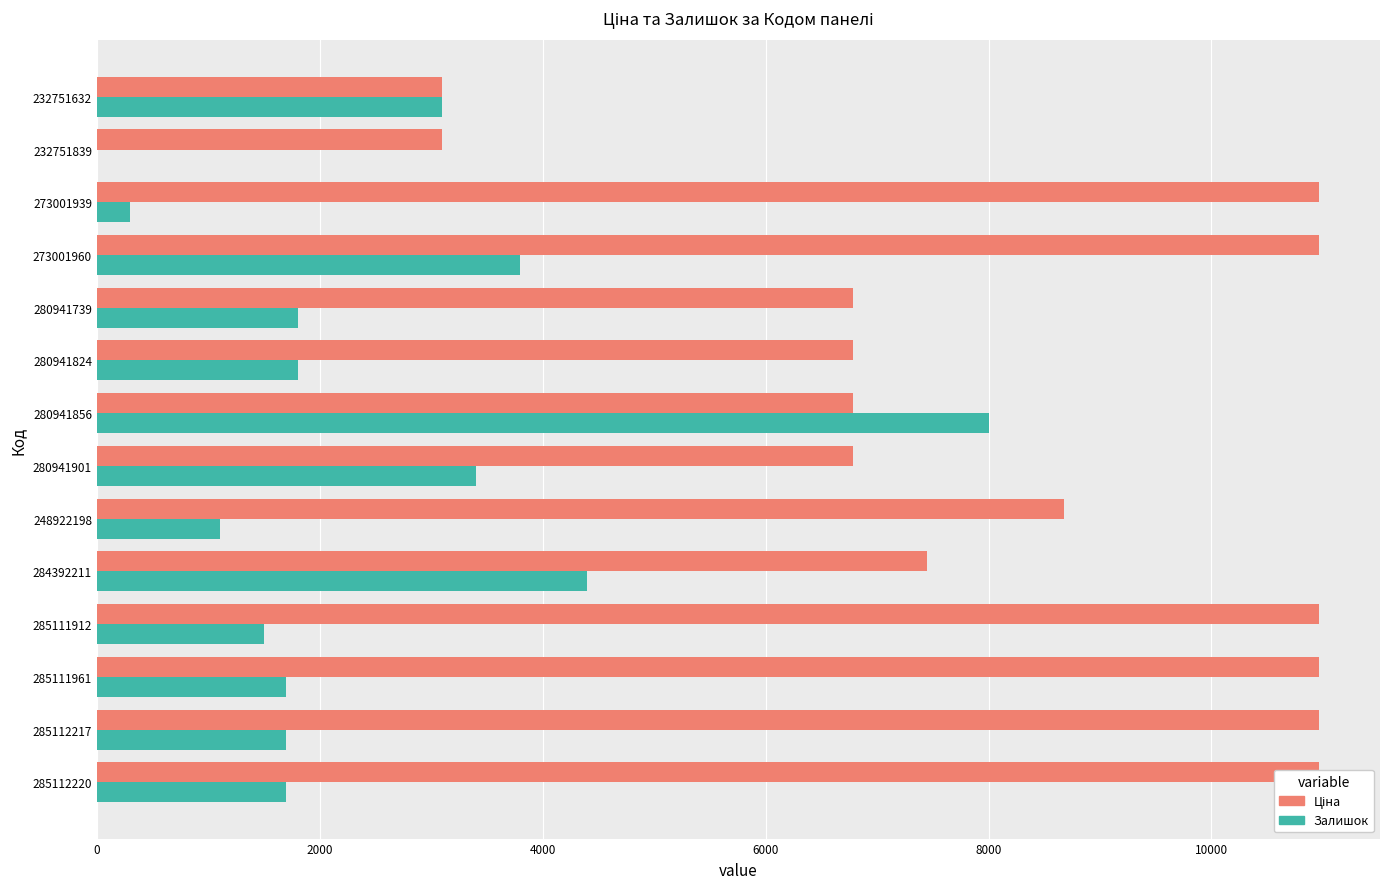

Which series has the widest spread of values?

Залишок